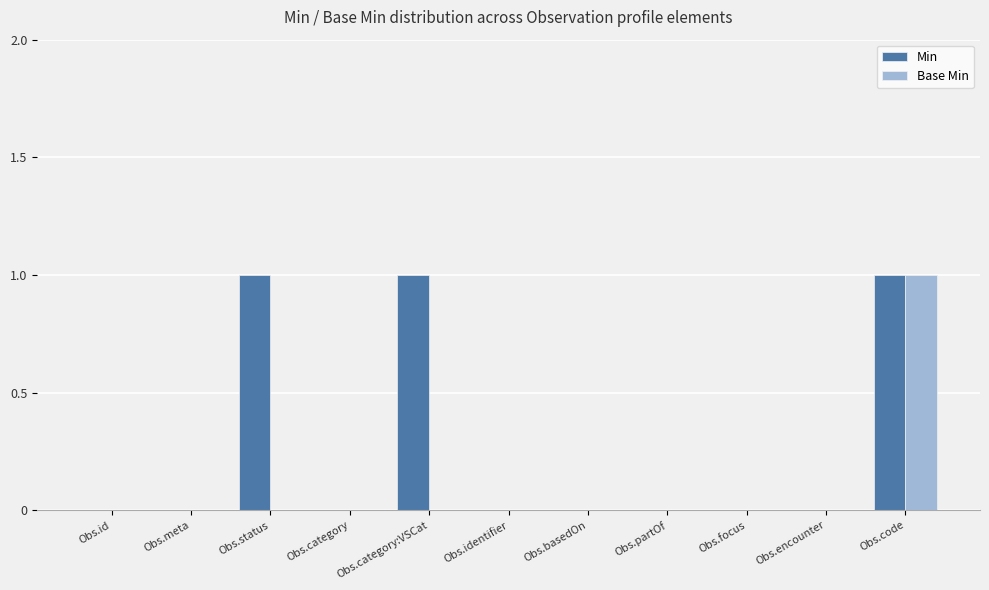

What is the sum of all Min values?

3